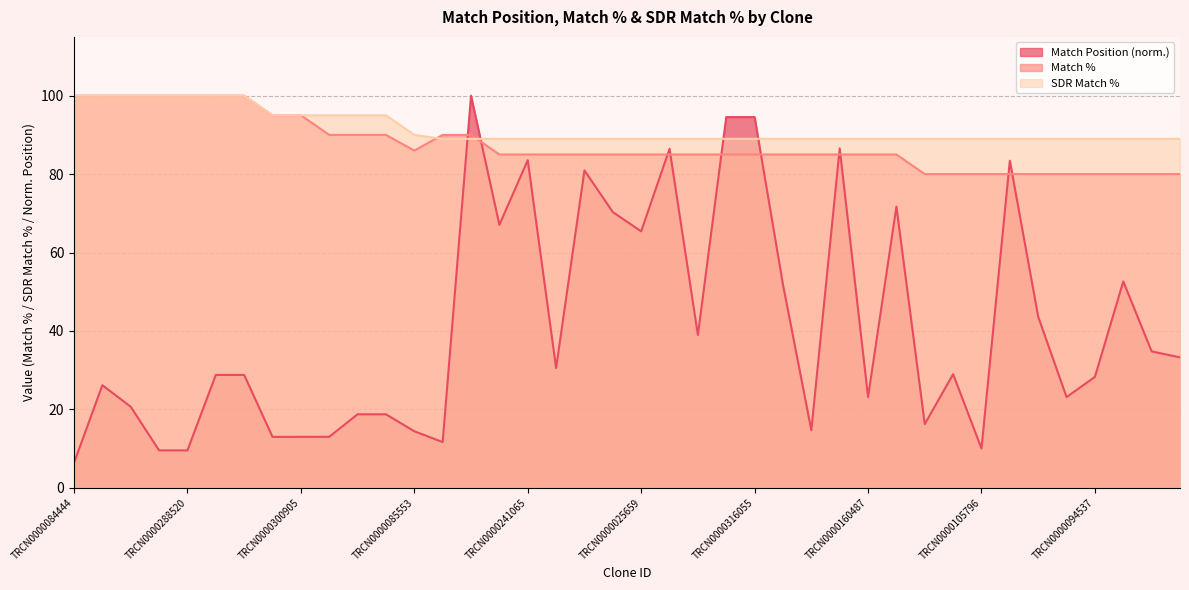

True or false: Match % and SDR Match % intersect in this chart.

True